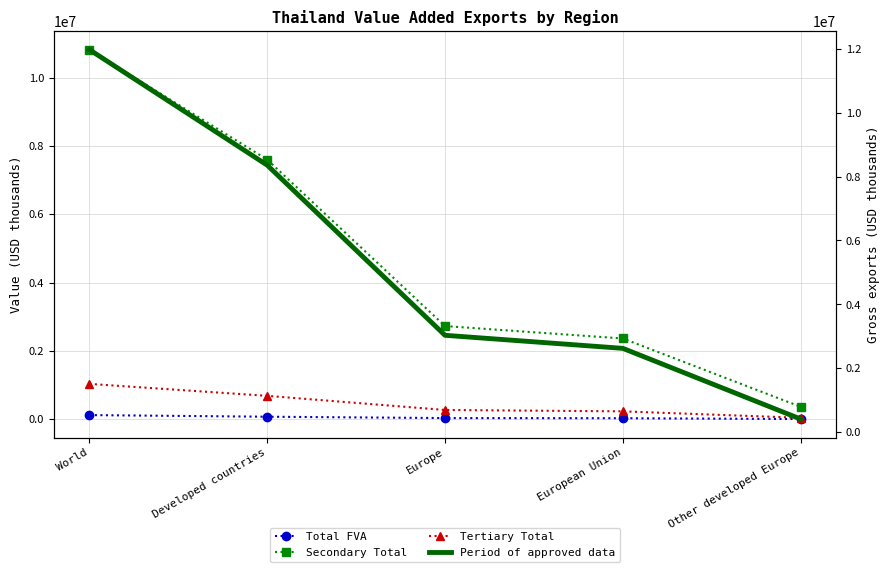

What is the sum of all Period of approved data values?

26388443.9